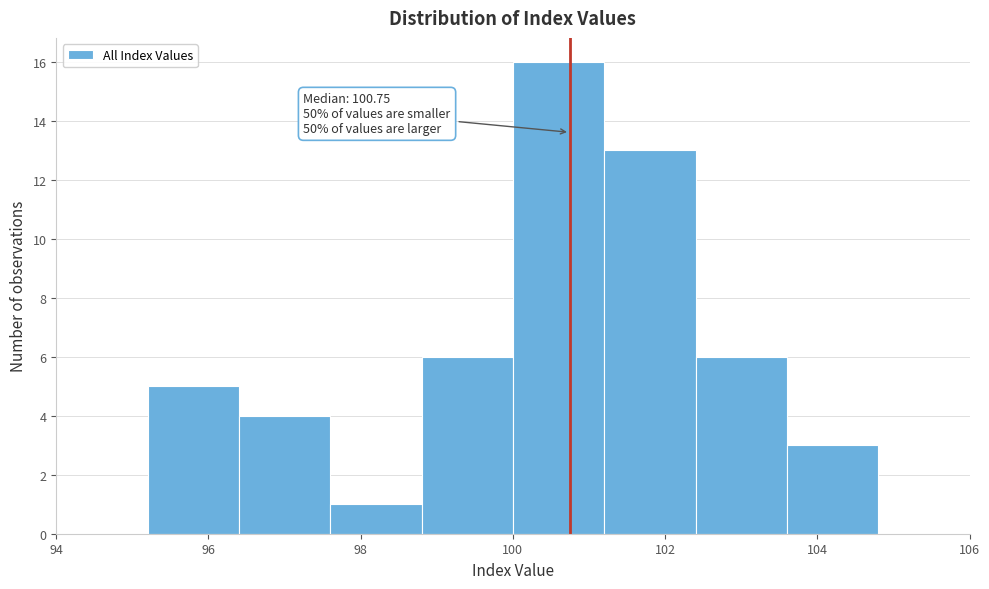

Over which range of the x-axis is the bar tallest?

100.0 to 101.2